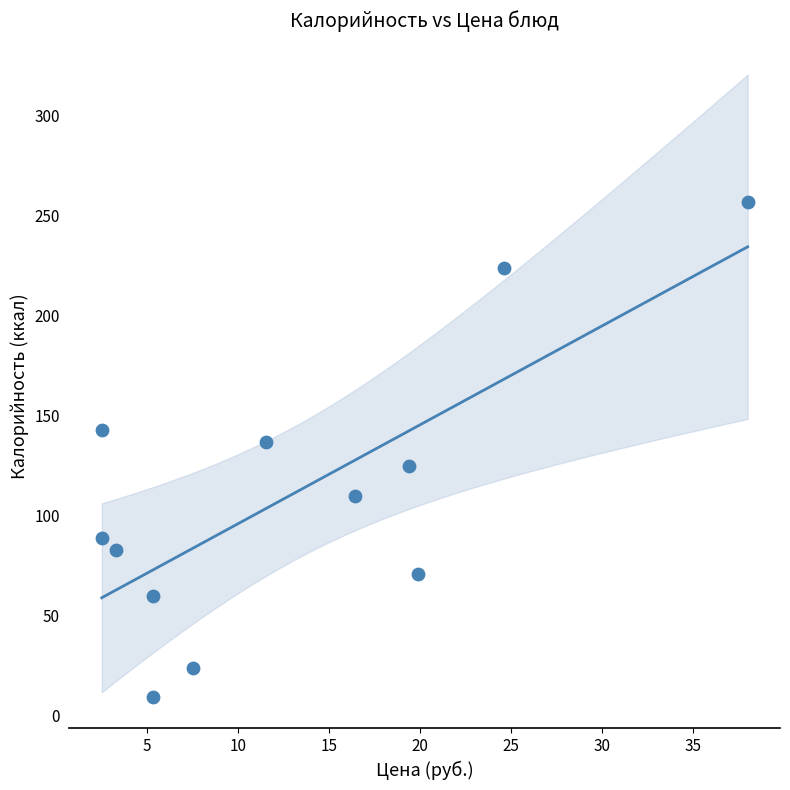

What is the average Y value?

111.0